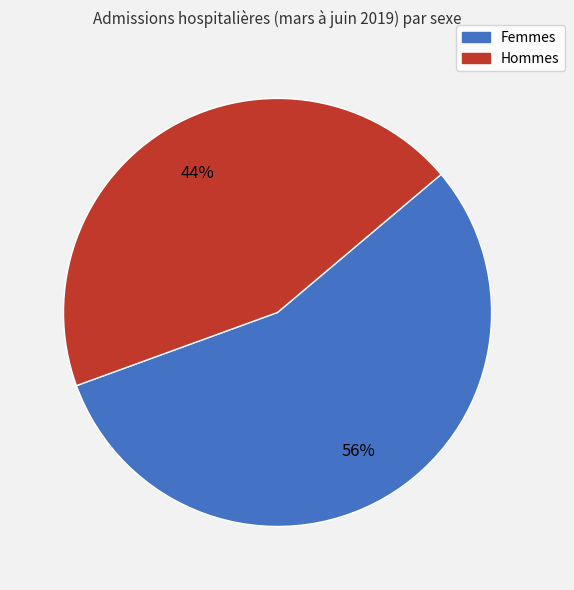

What percentage is the Hommes slice, to the nearest percent?

44%